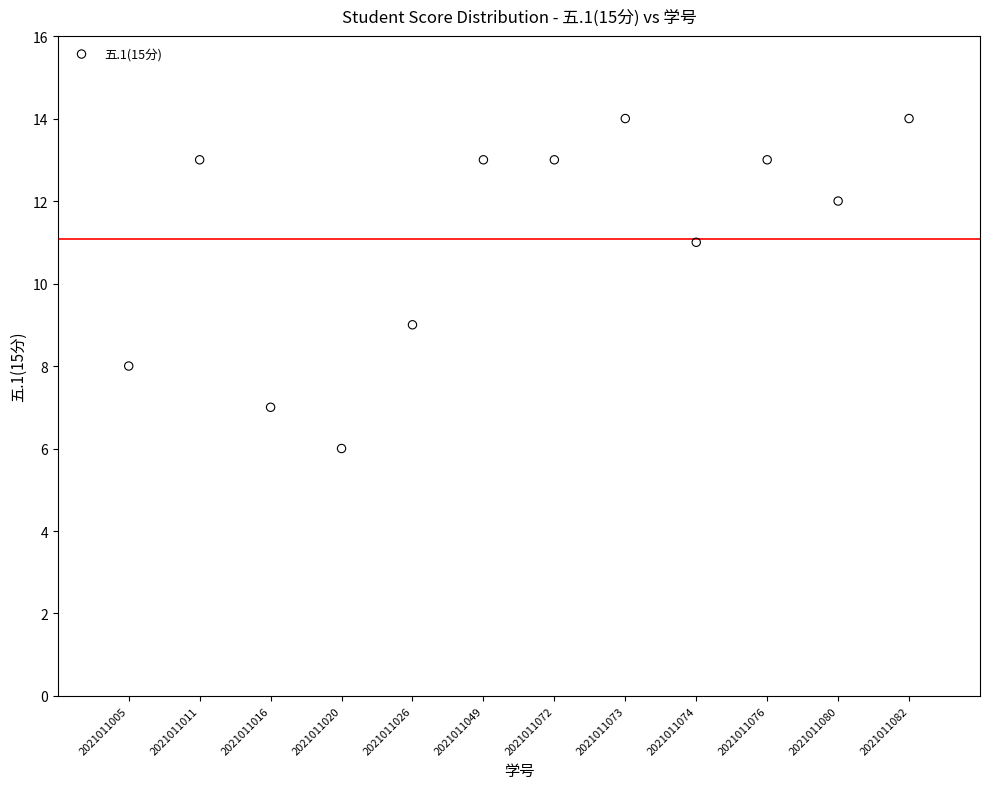

What is the range of X values (max minus min)?

11